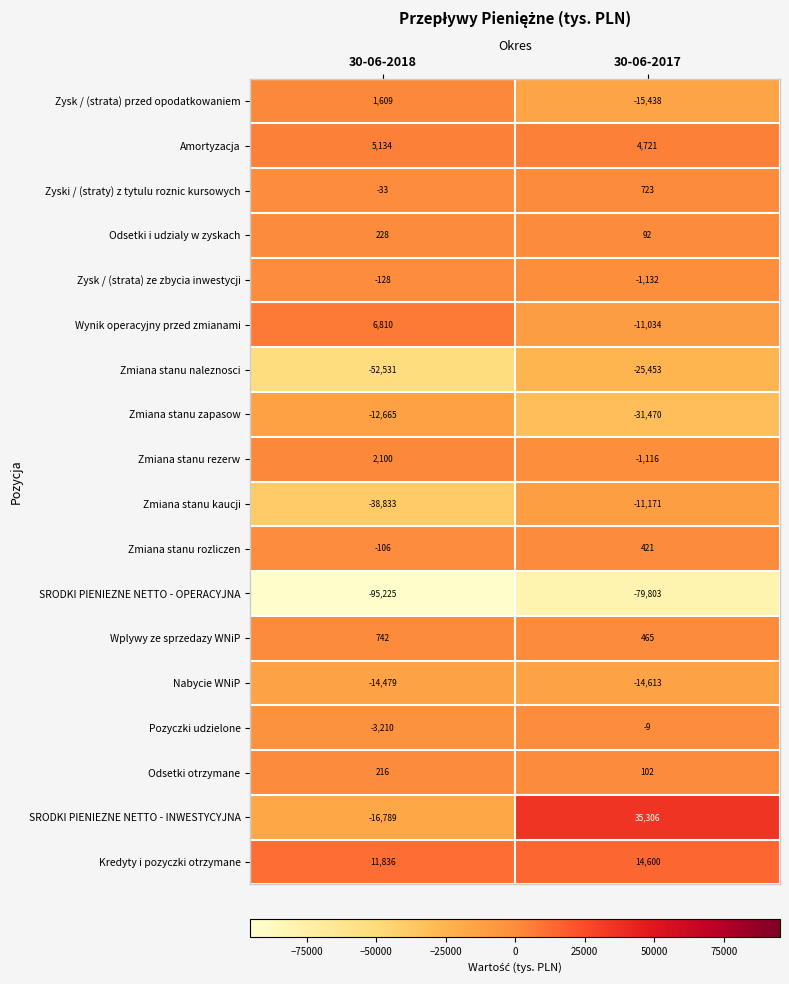

What is the sum of the SRODKI PIENIEZNE NETTO - INWESTYCYJNA values at 30-06-2018 and 30-06-2017?

18517